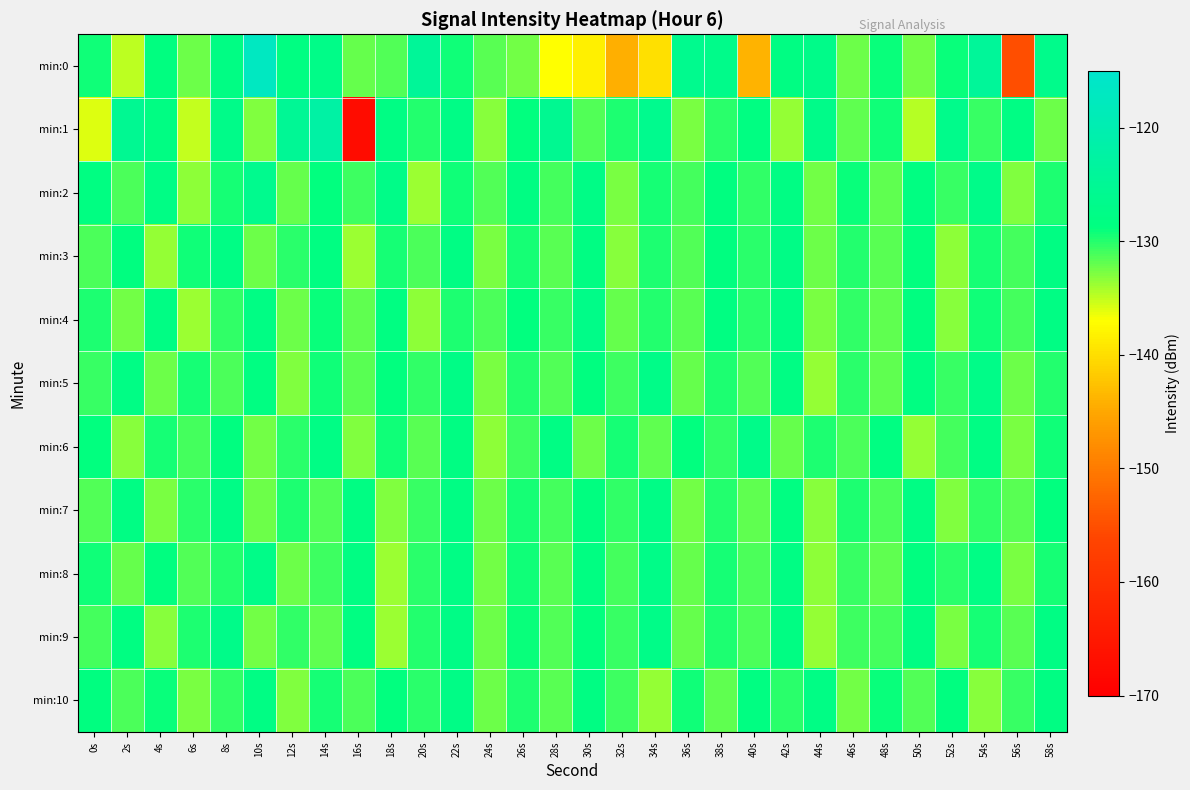

Which series has the widest spread of values?

min:1